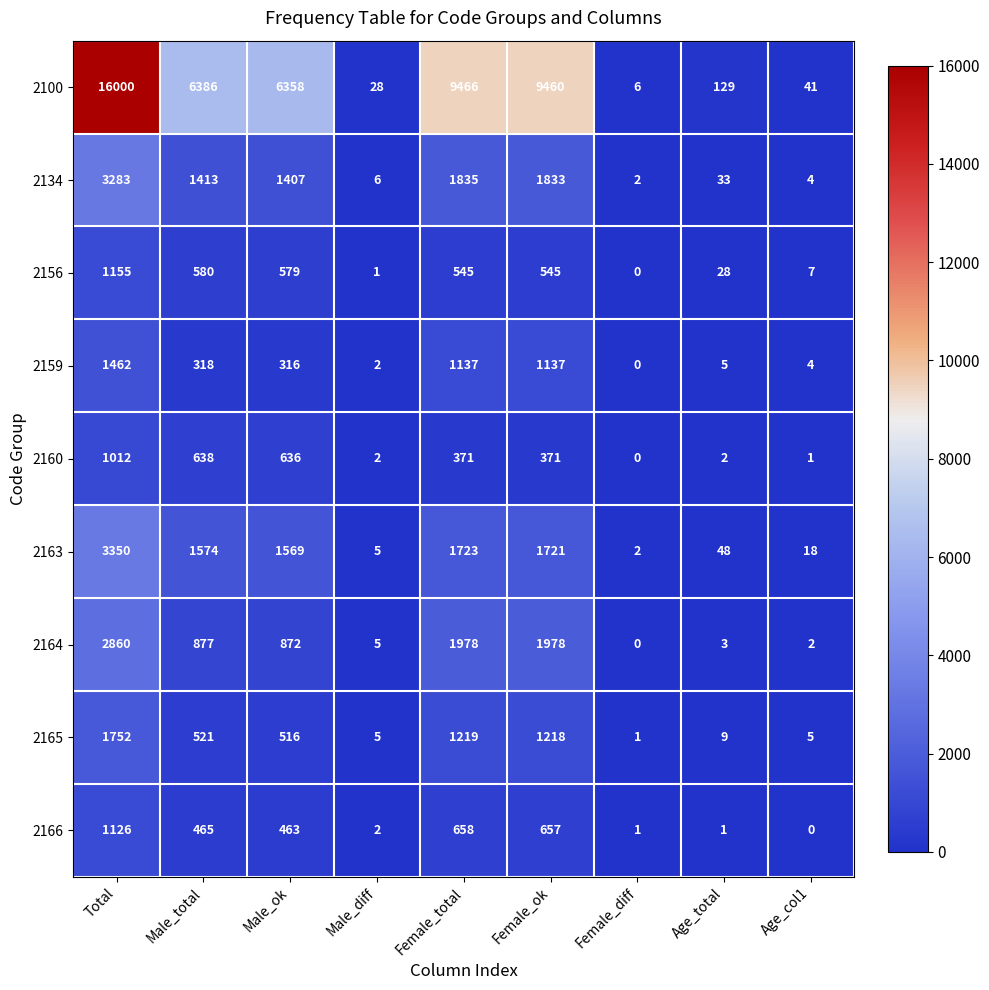

The 2166 series shows 786 at Male_ok. True or false?

False